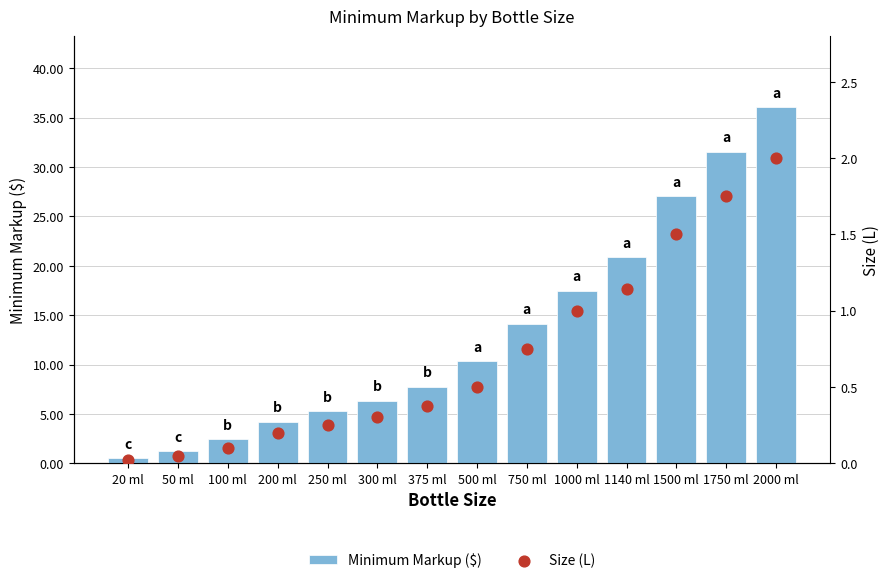

Is the value of Minimum Markup ($) at 1000 ml greater than the value of Size (L) at 20 ml?

Yes